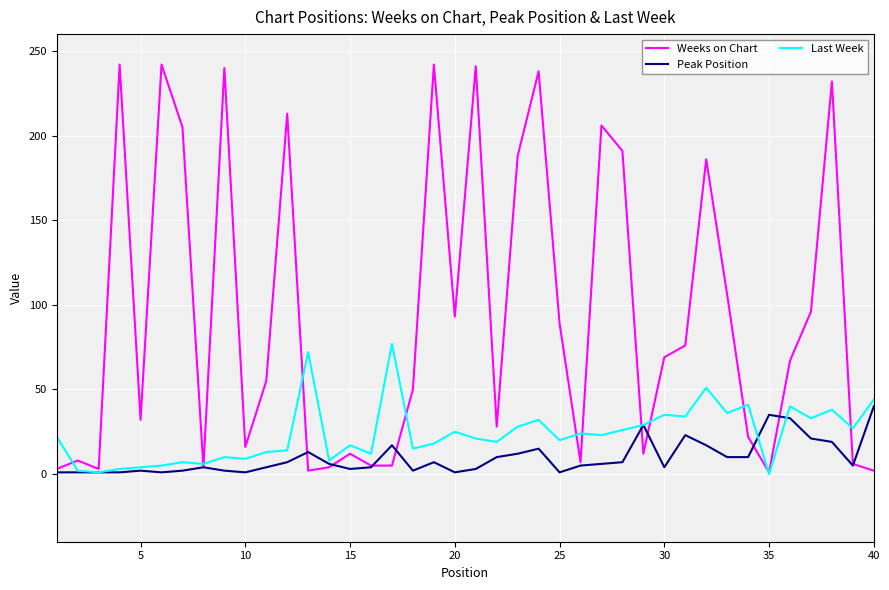

In Weeks on Chart, how many points are higher than both neighbors (excluding endpoints)?

12